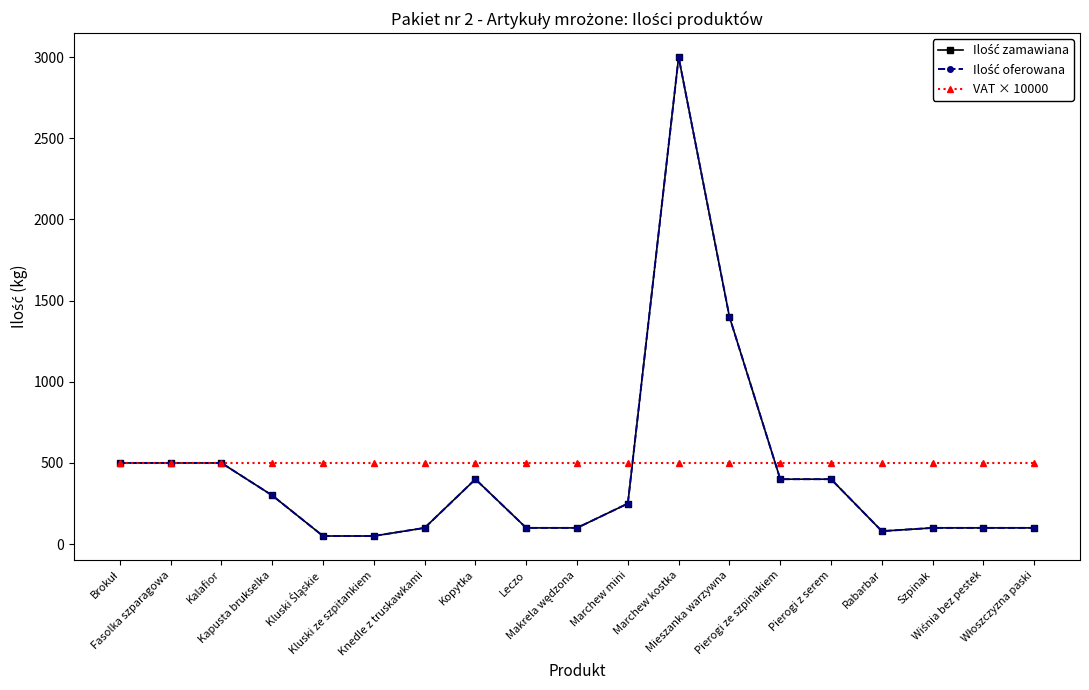

How many lines are shown in the chart?

3